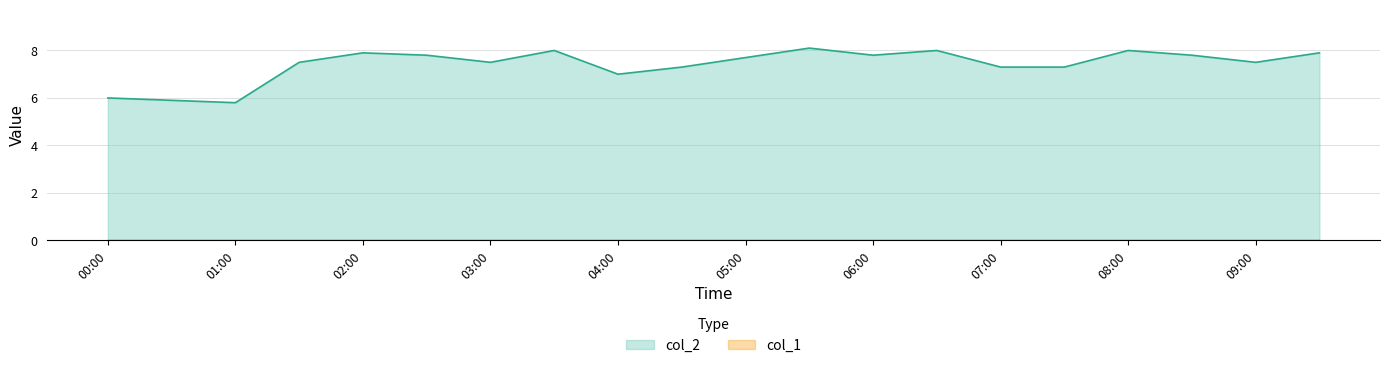

Which has a higher value, 02:30 or 03:00?

02:30